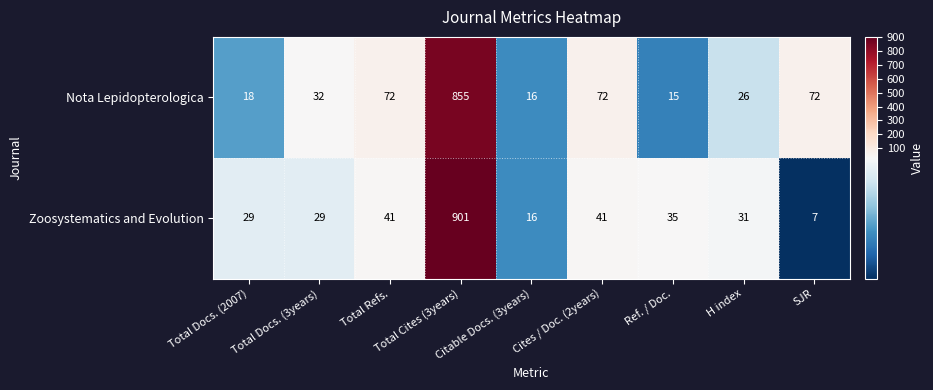

At how many categories does at least one series exceed 412?

1